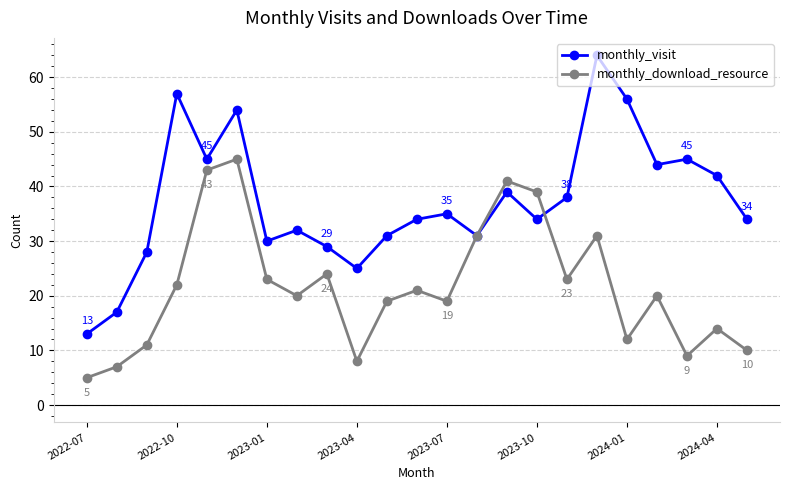

True or false: monthly_download_resource and monthly_visit cross at least once.

True